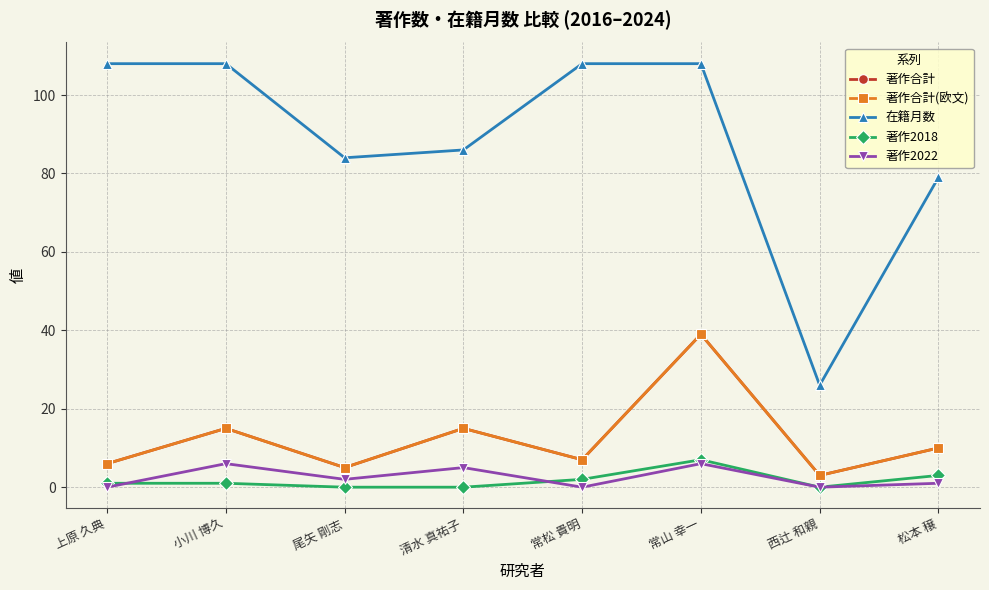

Which category has the highest value in the 著作2018 series?

常山 幸一